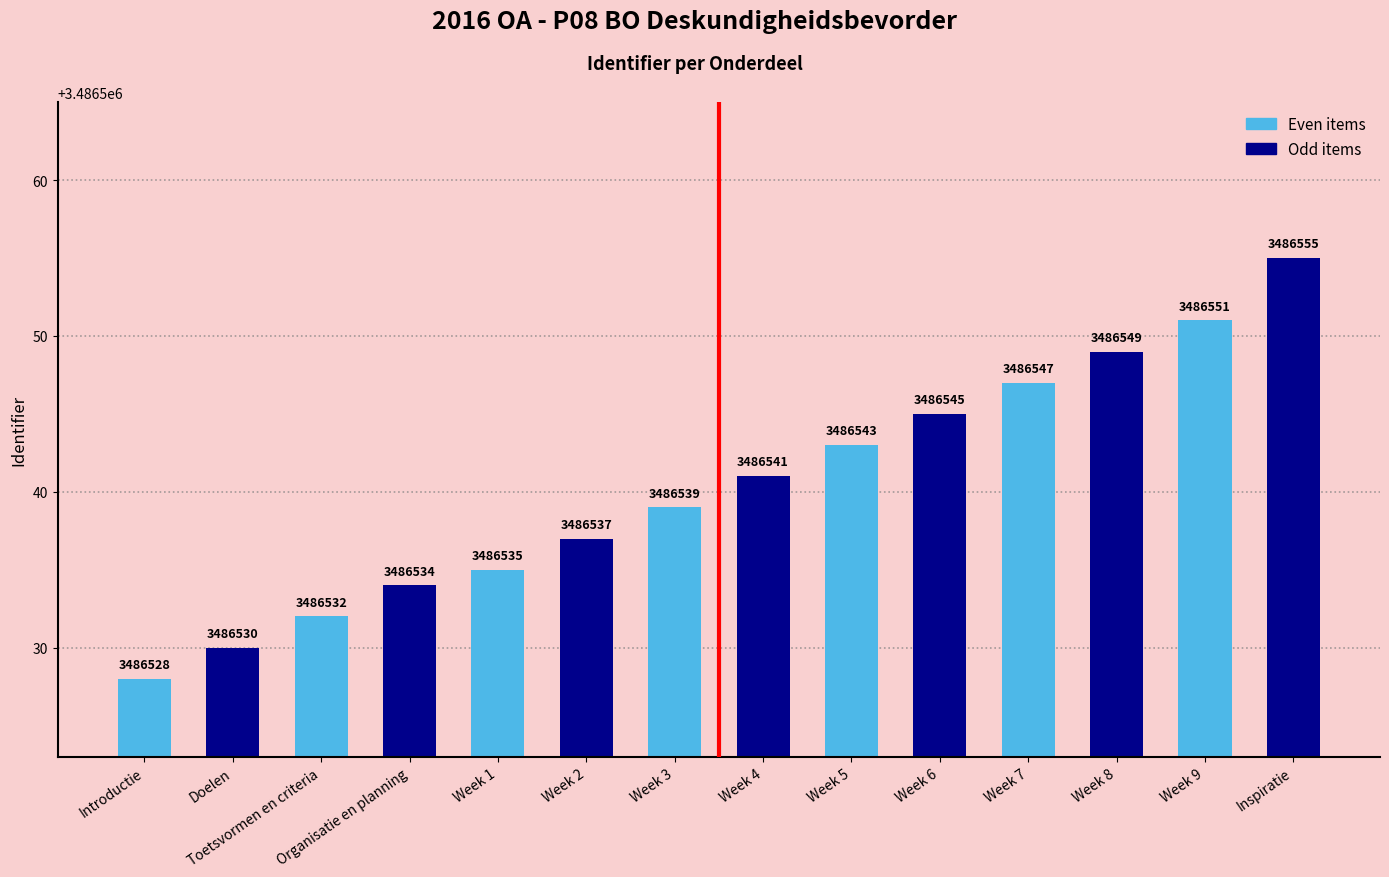

Reading right to left, what are all the values shown in this chart?

Inspiratie=3486555	Week 9=3486551	Week 8=3486549	Week 7=3486547	Week 6=3486545	Week 5=3486543	Week 4=3486541	Week 3=3486539	Week 2=3486537	Week 1=3486535	Organisatie en planning=3486534	Toetsvormen en criteria=3486532	Doelen=3486530	Introductie=3486528